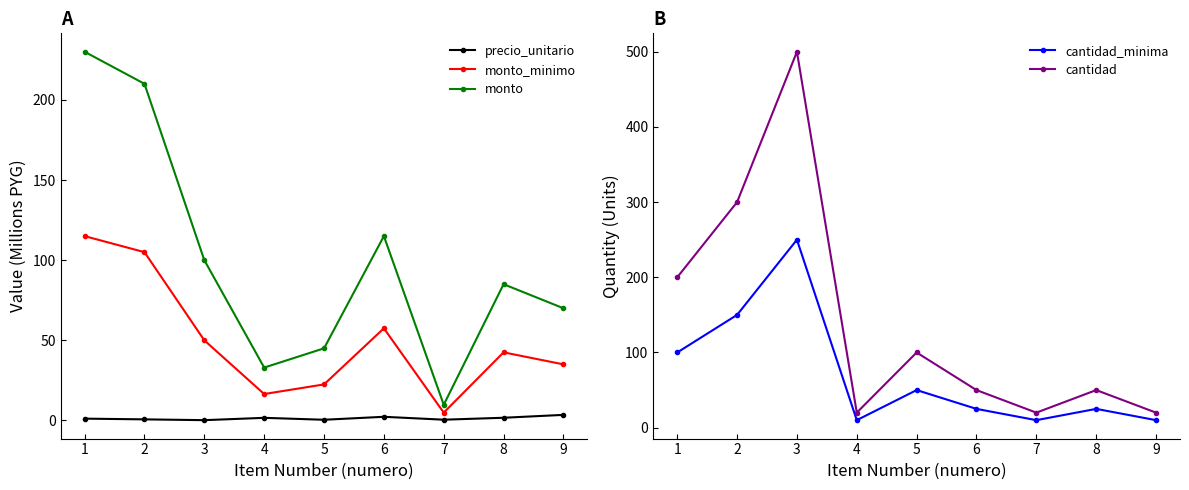

Between 3 and 9, which is larger?

9